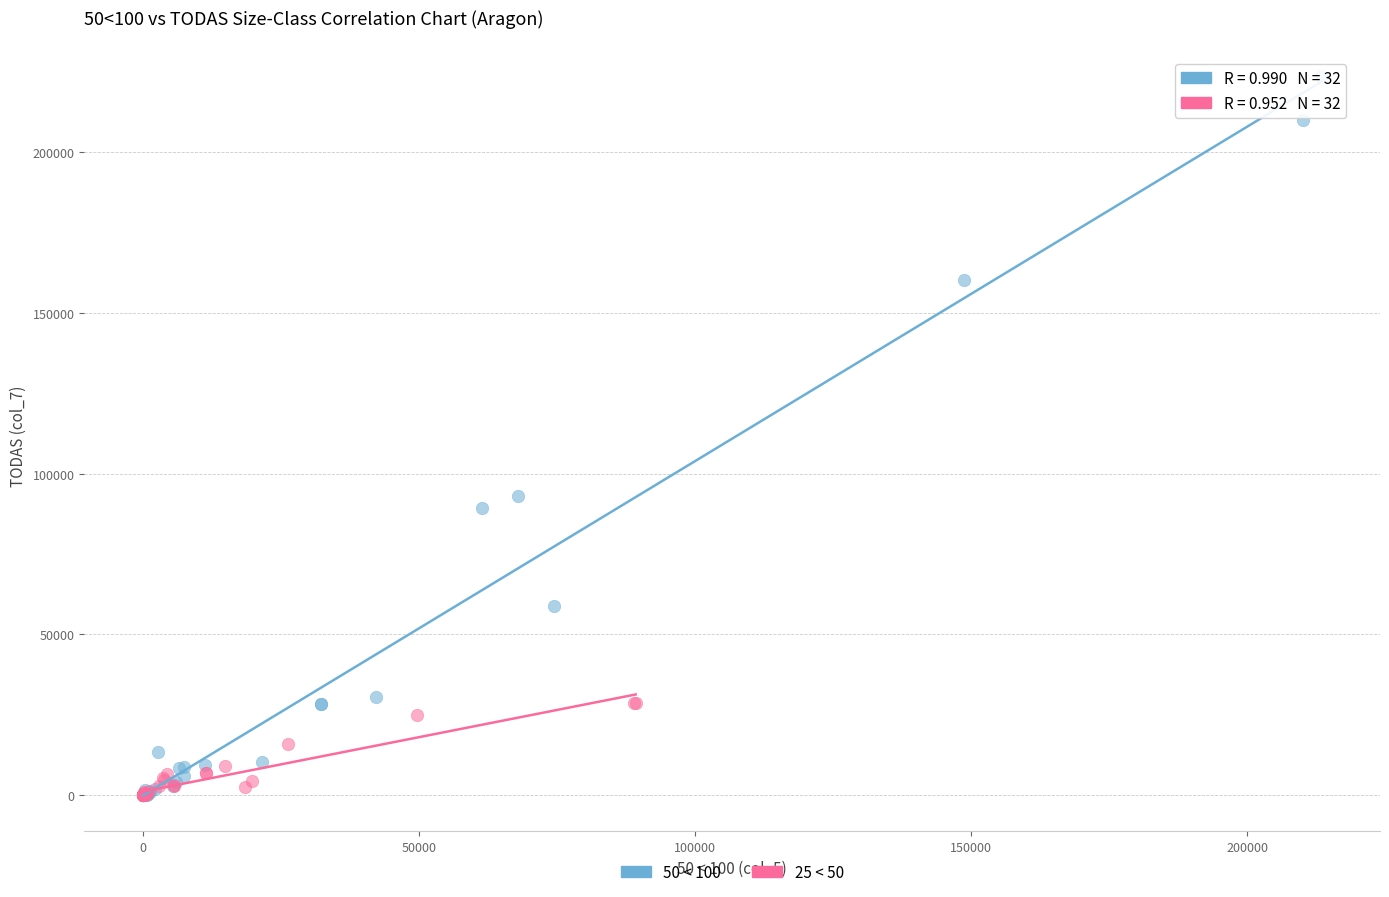

Which series reaches the maximum Y coordinate?

50 < 100